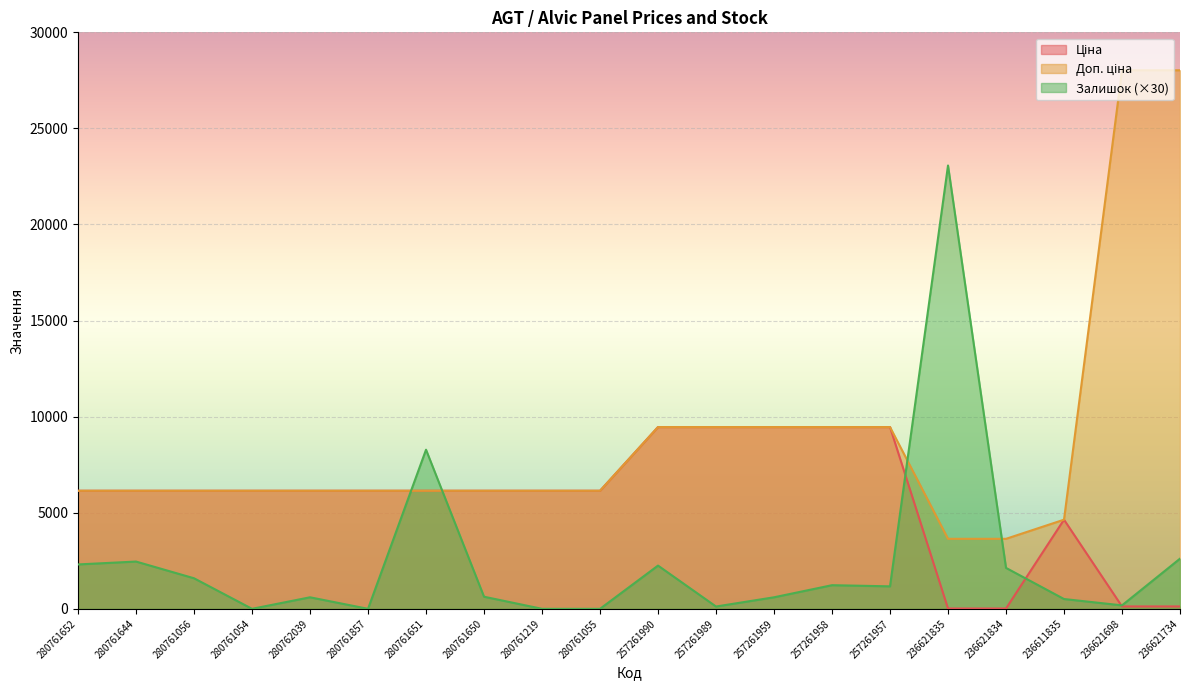

What is the lowest value of the Доп. ціна series?

3643.0